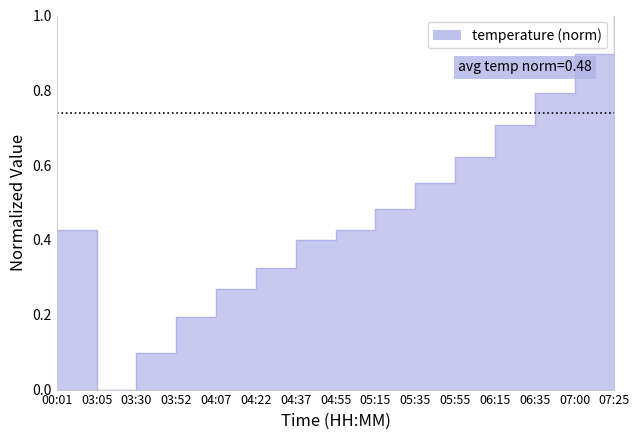

At which category does the chart reach its minimum across all series?

03:05